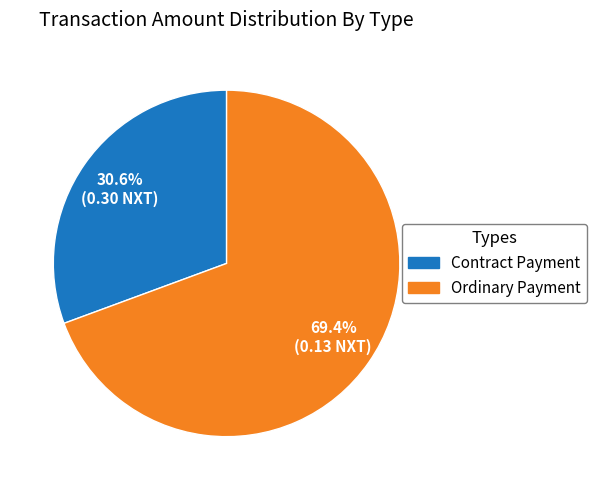

Is there any slice that represents more than half of the pie?

Yes